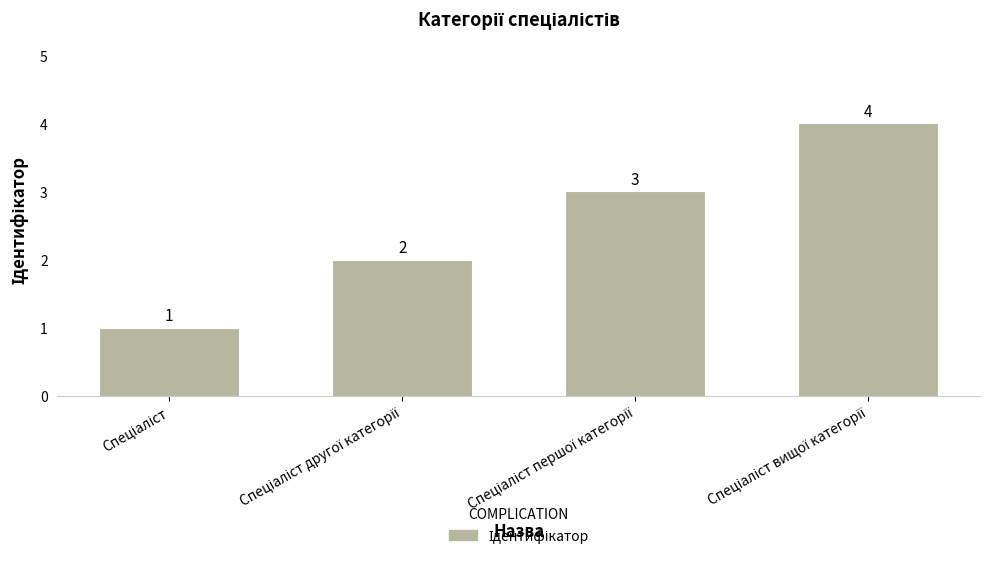

Count the values in the range 2 to 4.

3